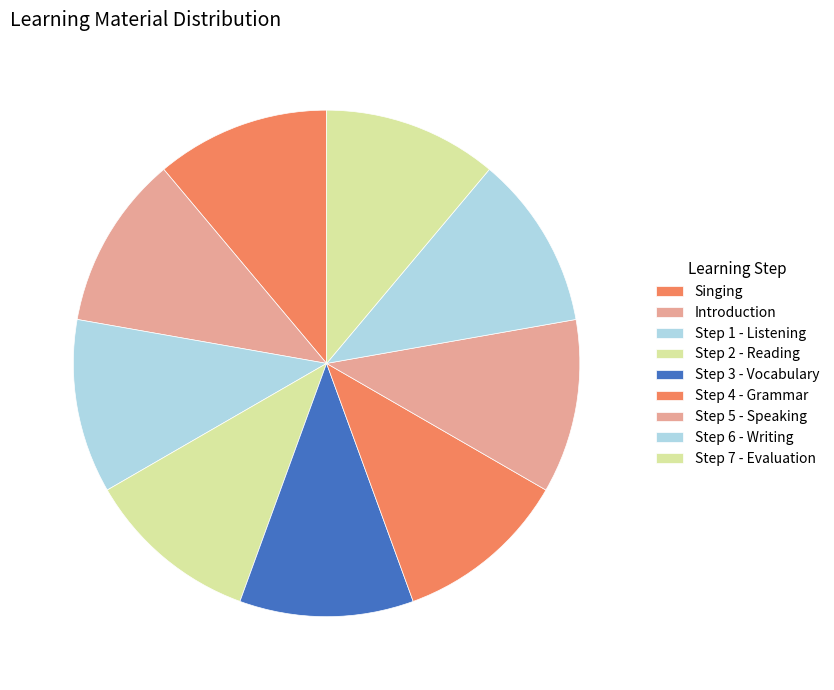

To the nearest percent, what percentage of the pie is Step 2 - Reading?

11%